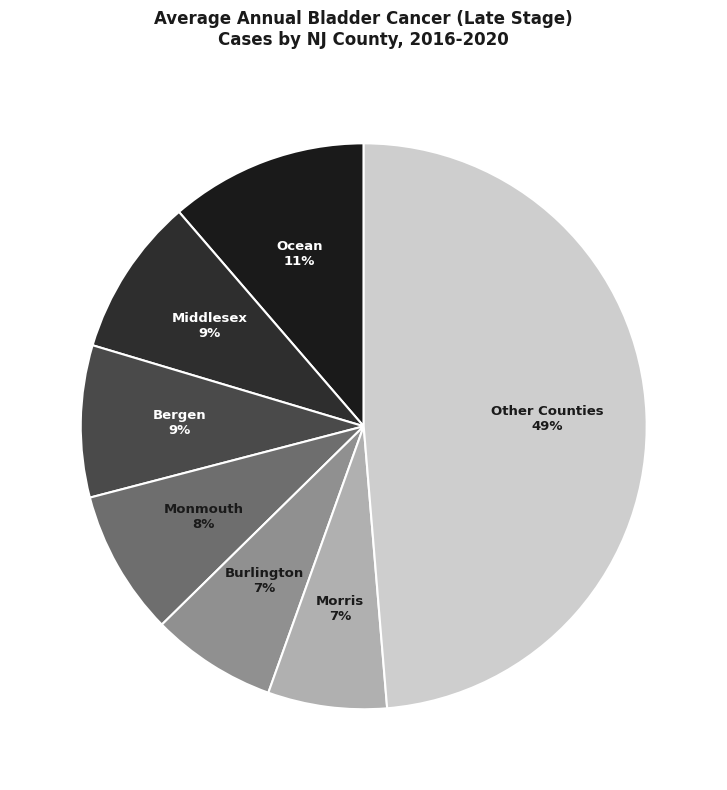

Combined, do Morris and Monmouth account for over 50%?

No